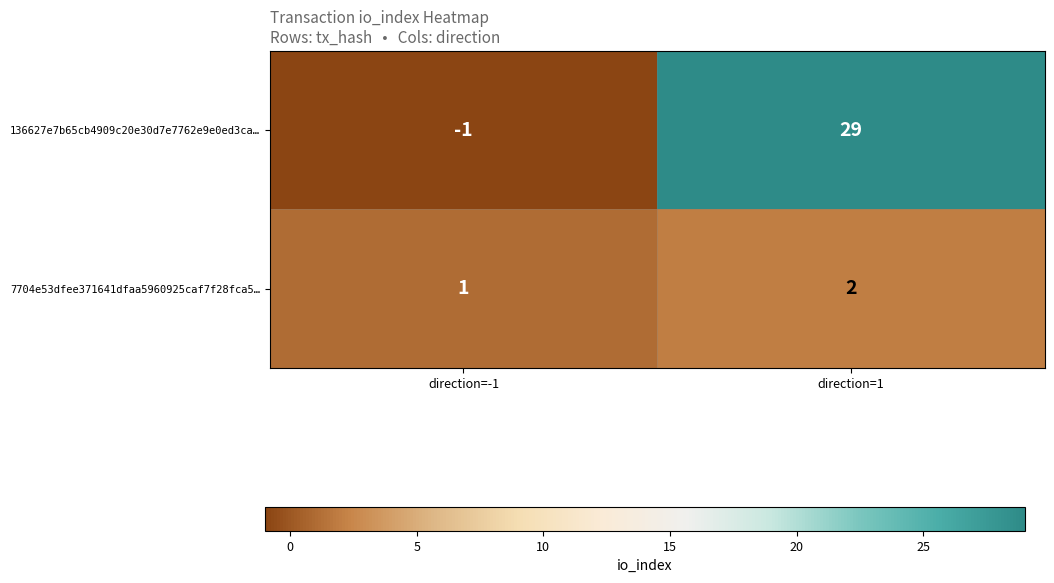

At which category is the sum across all series the highest?

direction=1